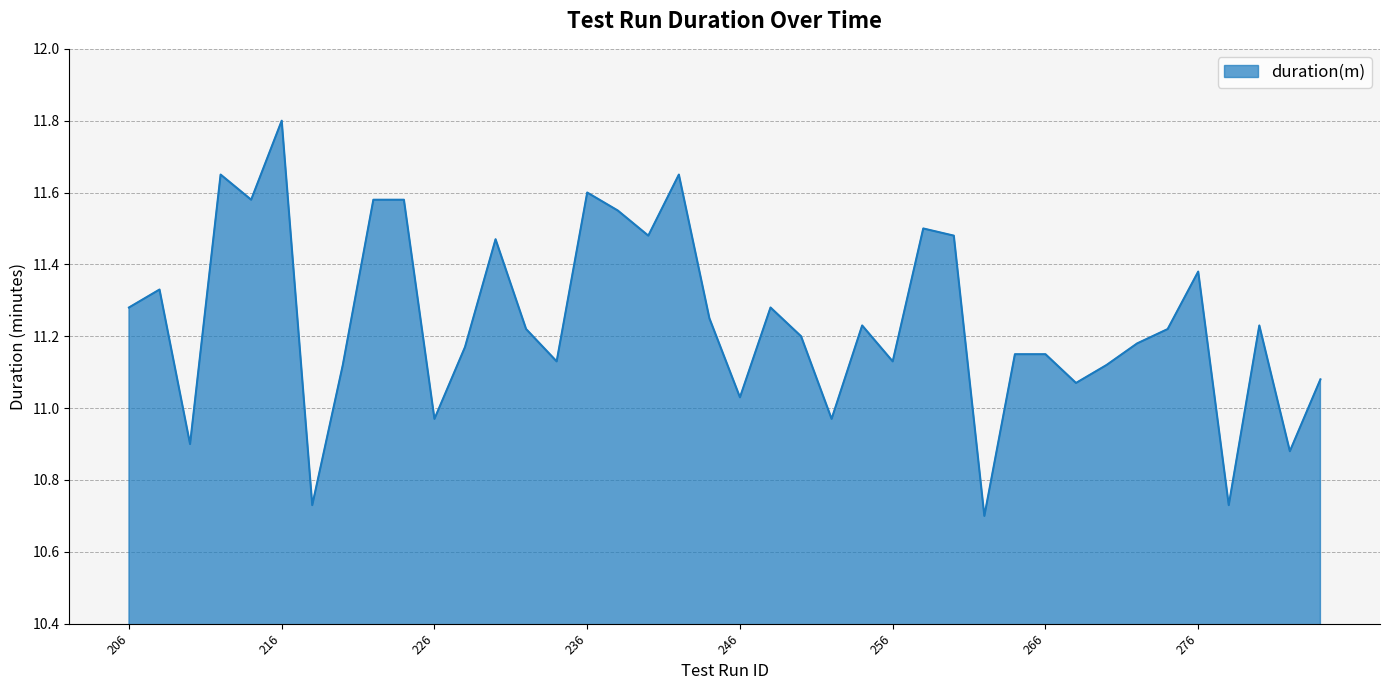

What is the maximum value shown in the chart?

11.8